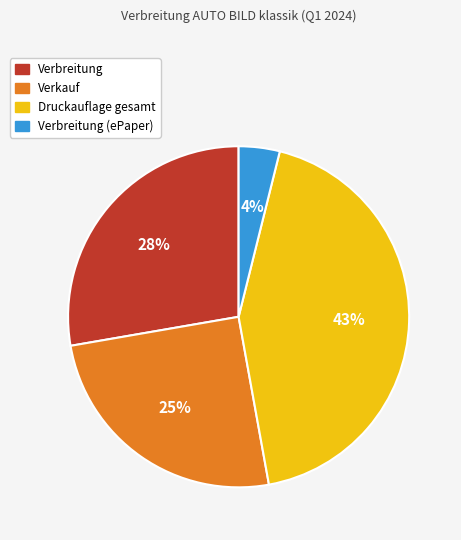

To the nearest percent, what is the average slice percentage?

25%